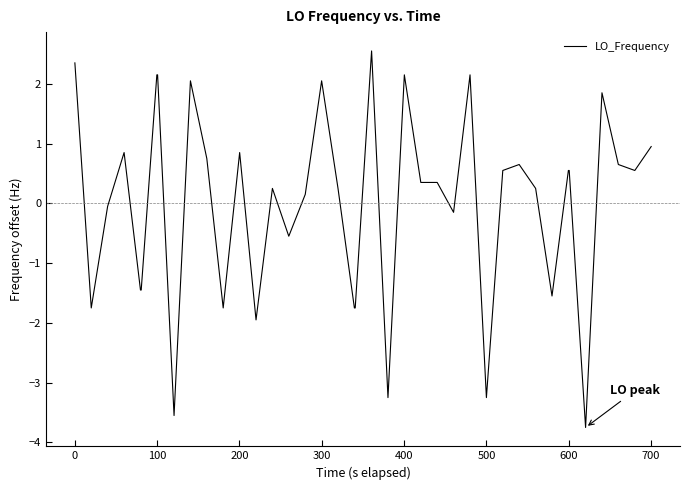

What is the maximum value shown in the chart?

2.6